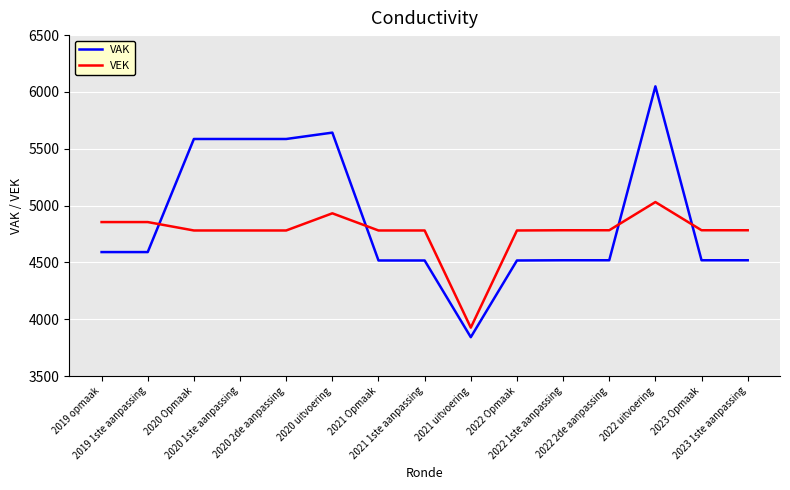

How many intersections are there between VEK and VAK?

4